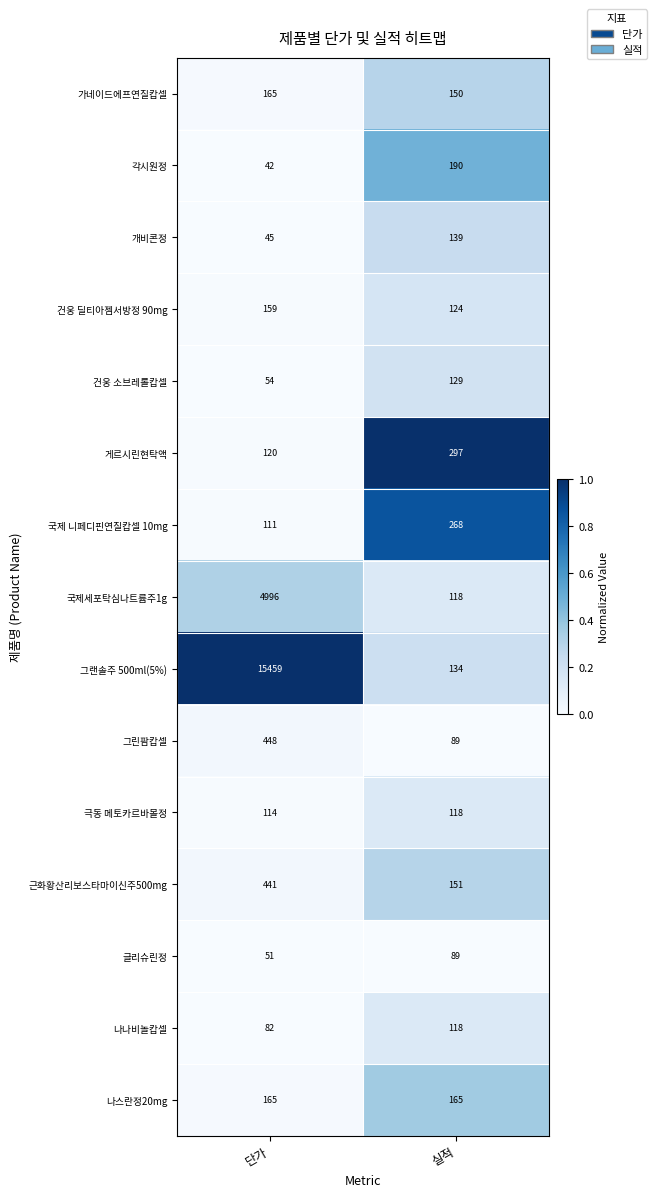

Reading right to left, extract all data points from this chart.

가네이드에프연질캅셀: 150	165
각시원정: 190	42
개비콘정: 139	45
건웅 딜티아젬서방정 90mg: 124	159
건웅 소브레롤캅셀: 129	54
게르시린현탁액: 297	120
국제 니페디핀연질캅셀 10mg: 268	111
국제세포탁심나트륨주1g: 118	4996
그랜솔주 500ml(5%): 134	15459
그린팜캅셀: 89	448
극동 메토카르바몰정: 118	114
근화황산리보스타마이신주500mg: 151	441
글리슈린정: 89	51
나나비놀캅셀: 118	82
나스란정20mg: 165	165